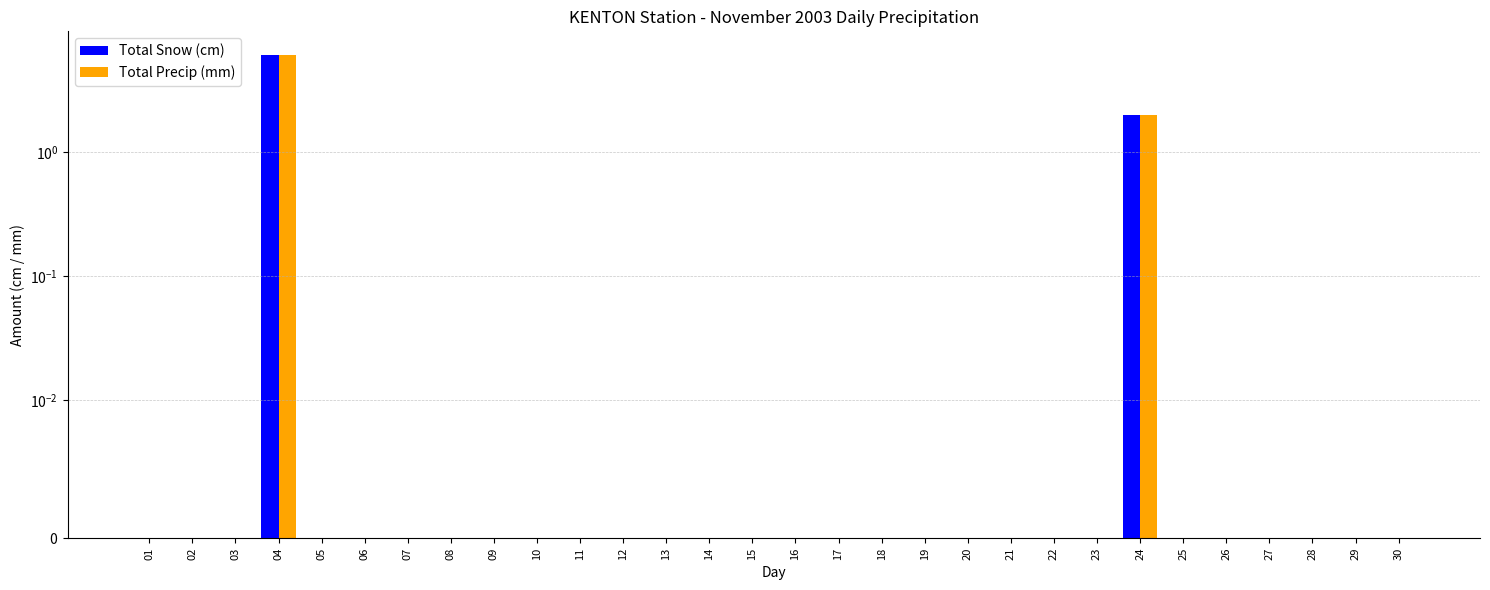

Reading left to right, what are all the values shown in this chart?

Total Snow (cm): 0	0	0	6	0	0	0	0	0	0	0	0	0	0	0	0	0	0	0	0	0	0	0	2	0	0	0	0	0	0
Total Precip (mm): 0	0	0	6	0	0	0	0	0	0	0	0	0	0	0	0	0	0	0	0	0	0	0	2	0	0	0	0	0	0